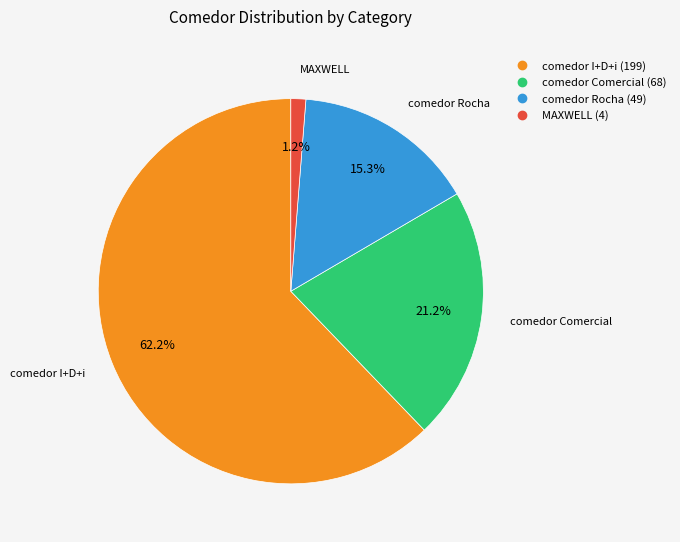

Is it true that comedor Rocha is 15% of the pie?

True